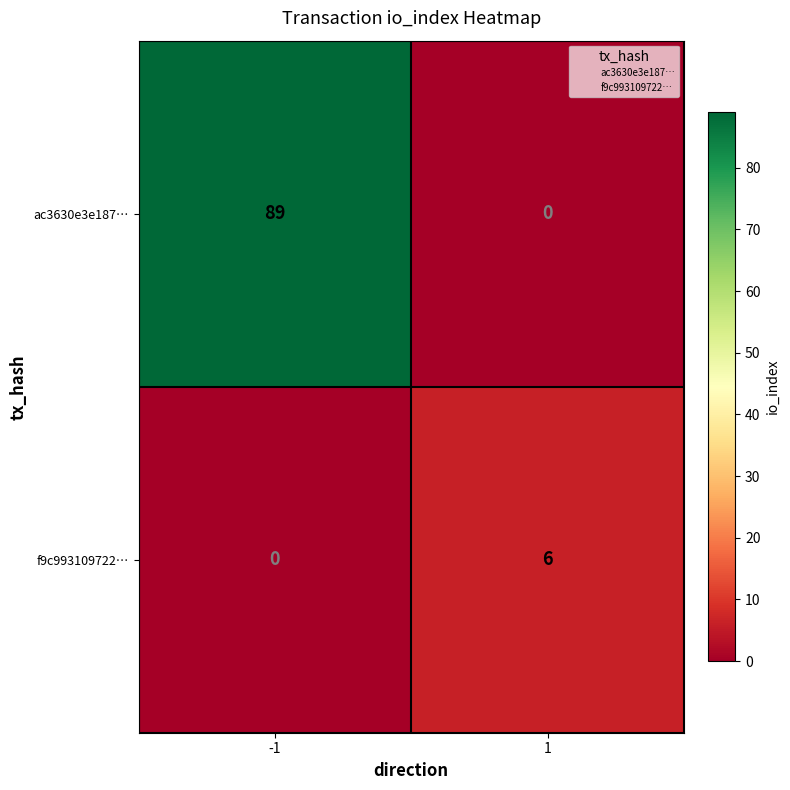

What is the difference between the highest and lowest values at 1?

6